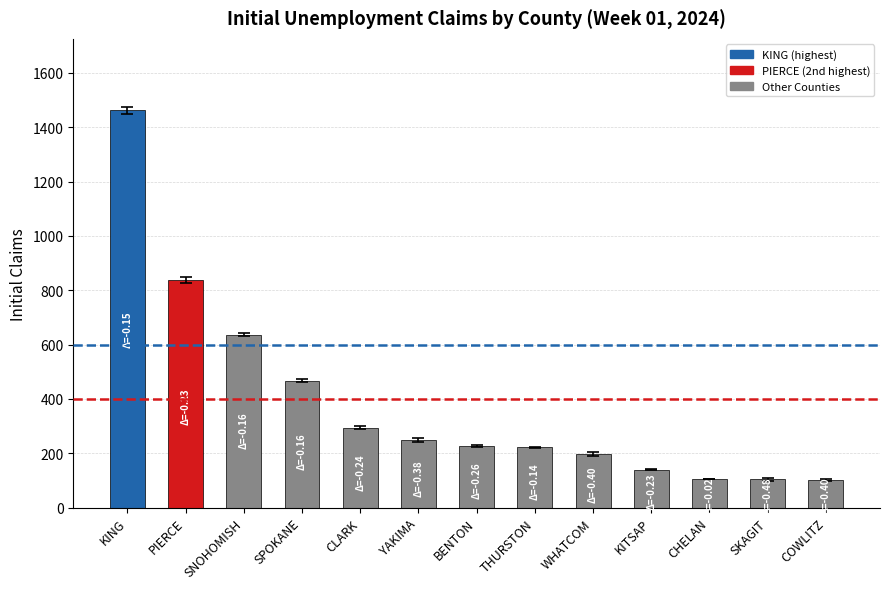

What is the change in value from CLARK to THURSTON?

-72